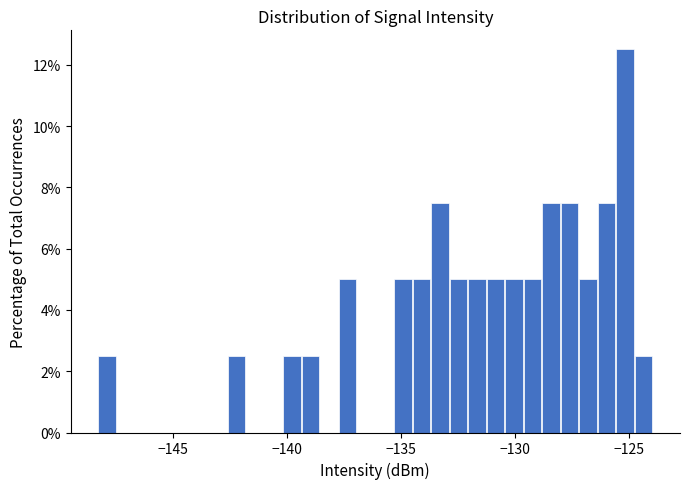

Around what value on the x-axis is the tallest bar? Give the approximate position of its centre, as read against the axis.

-125.0